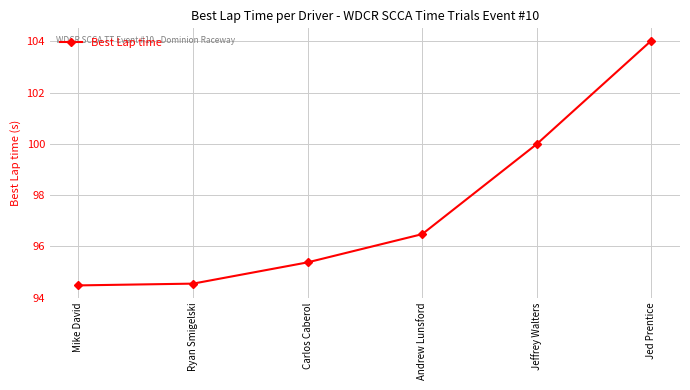

What value does the data have at Ryan Smigelski?

94.5